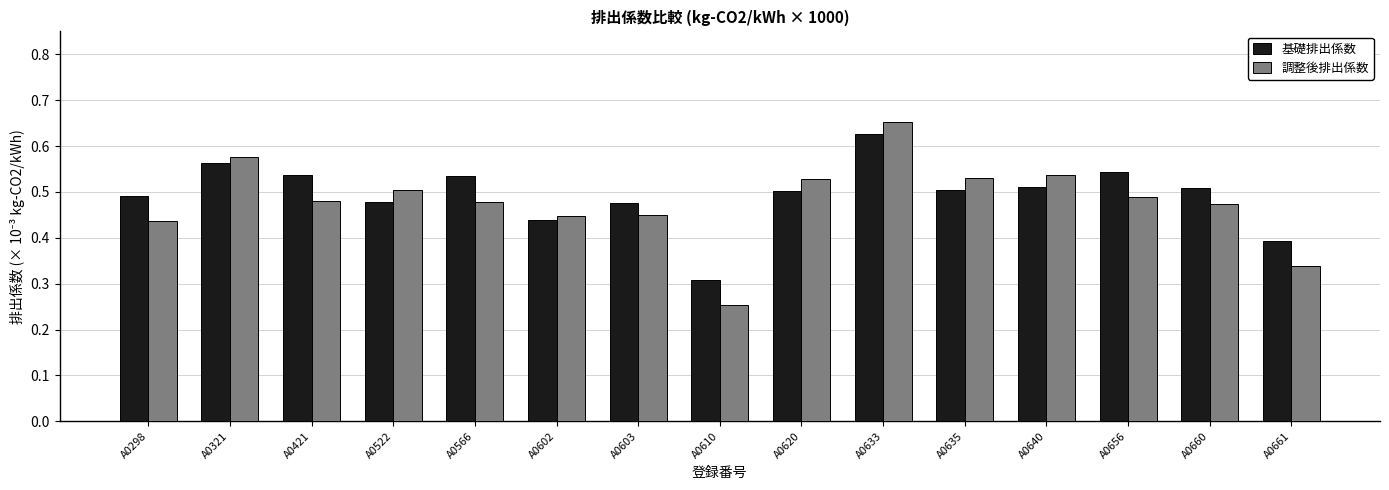

List the series in order of their peak value, highest first.

調整後排出係数, 基礎排出係数